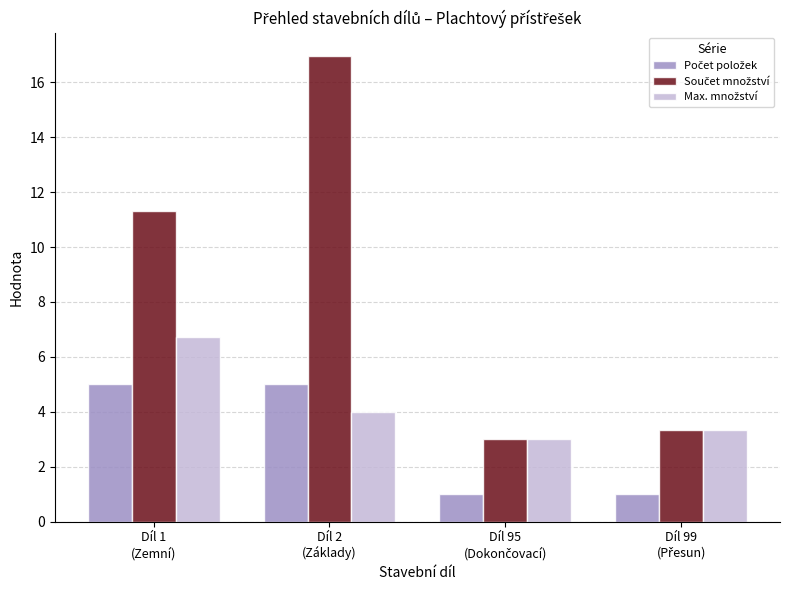

At how many categories does at least one series exceed 2?

4